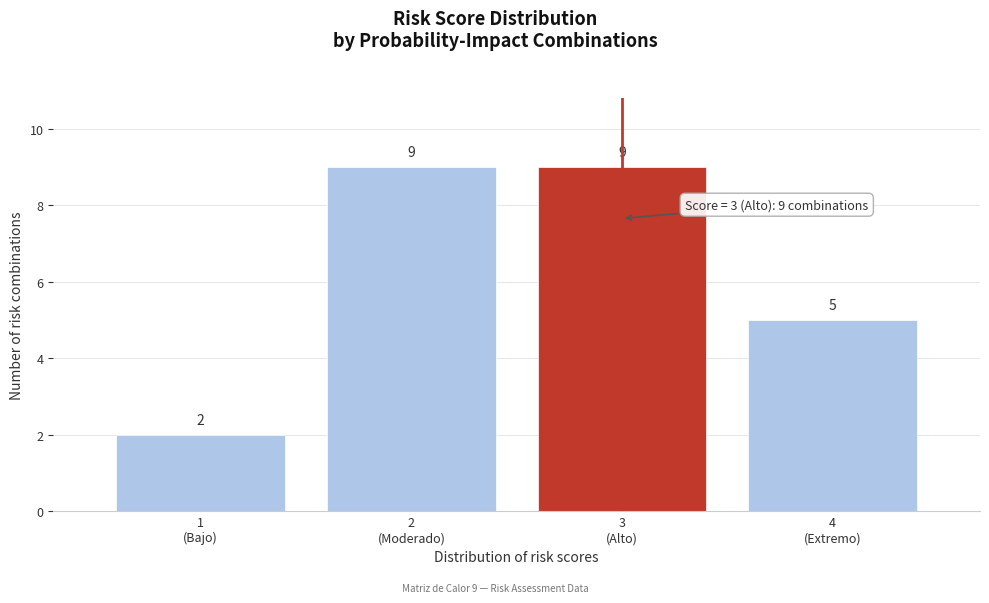

Reading left to right, what are all the values shown in this chart?

2	9	9	5